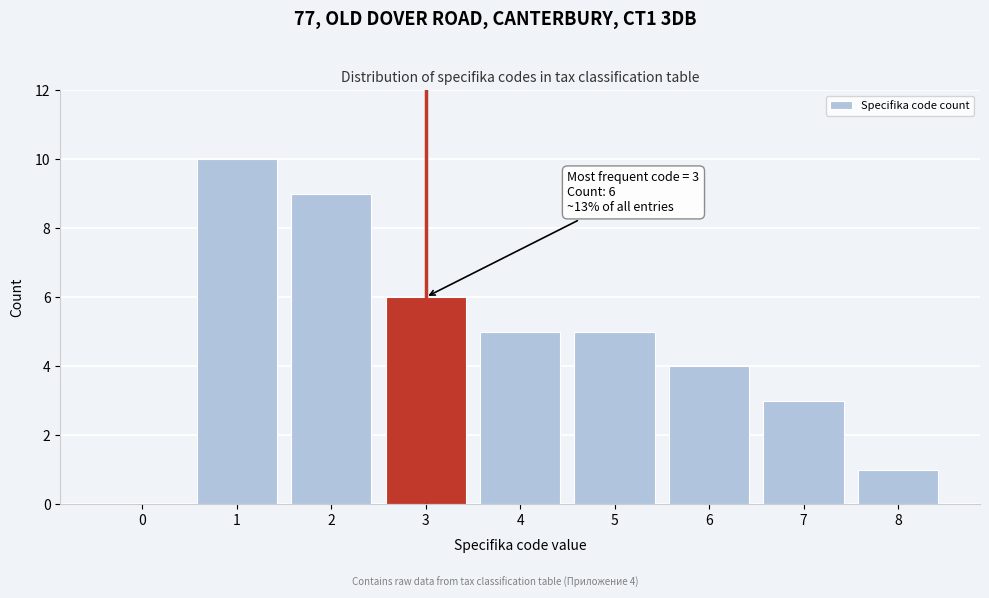

Reading left to right, transcribe all the data shown in this chart.

0=0	1=10	2=9	3=6	4=5	5=5	6=4	7=3	8=1